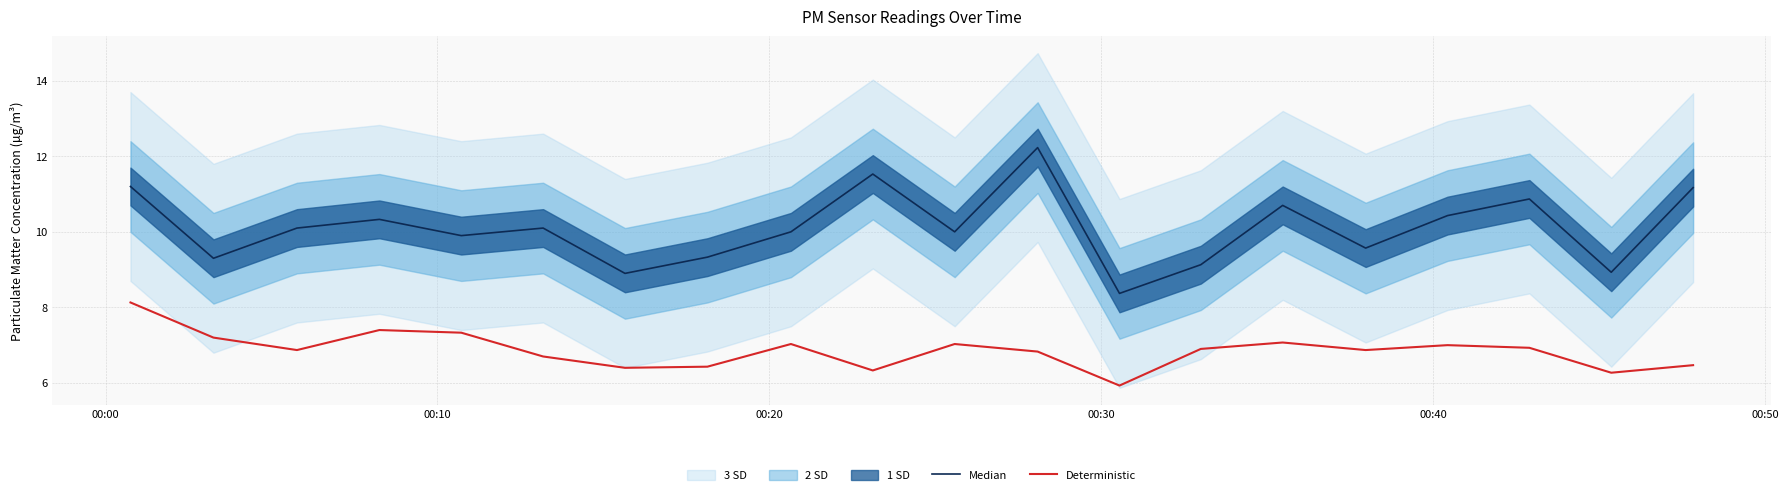

Is it true that Deterministic equals 8.5 at 12?

False